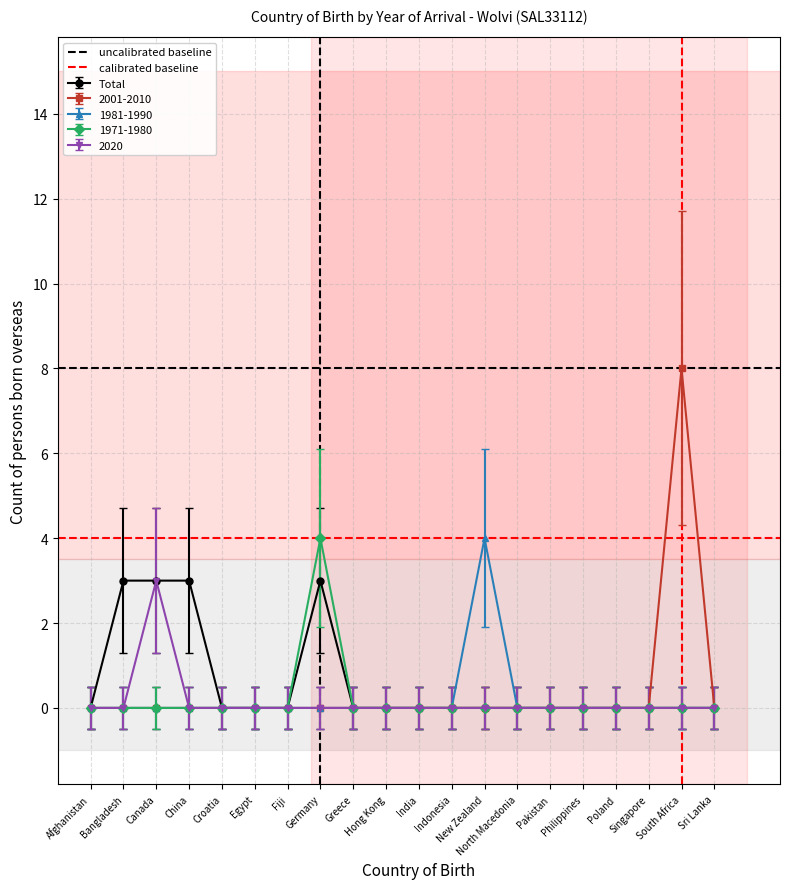

What is the smallest value displayed?

4